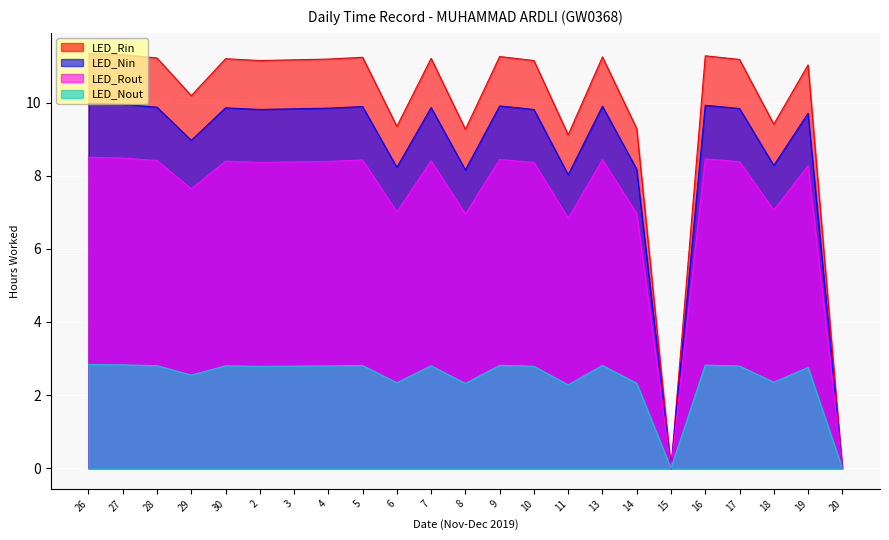

What are all the series names shown in the legend?

LED_Rin, LED_Nin, LED_Rout, LED_Nout